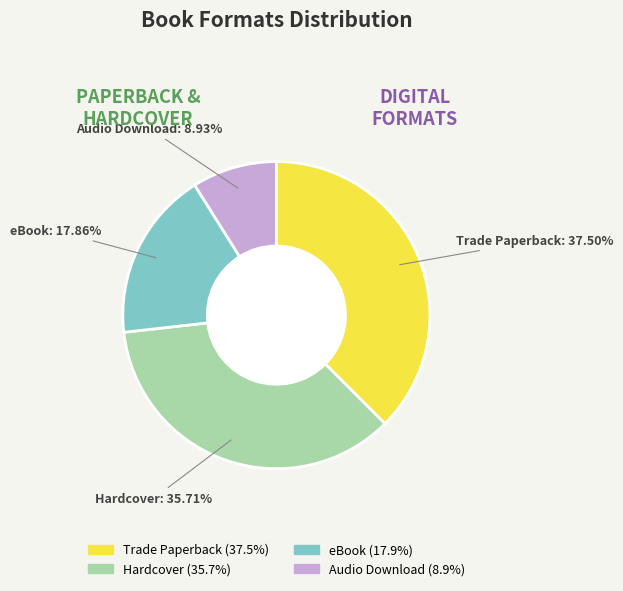

Which slice is the smallest?

Audio Download